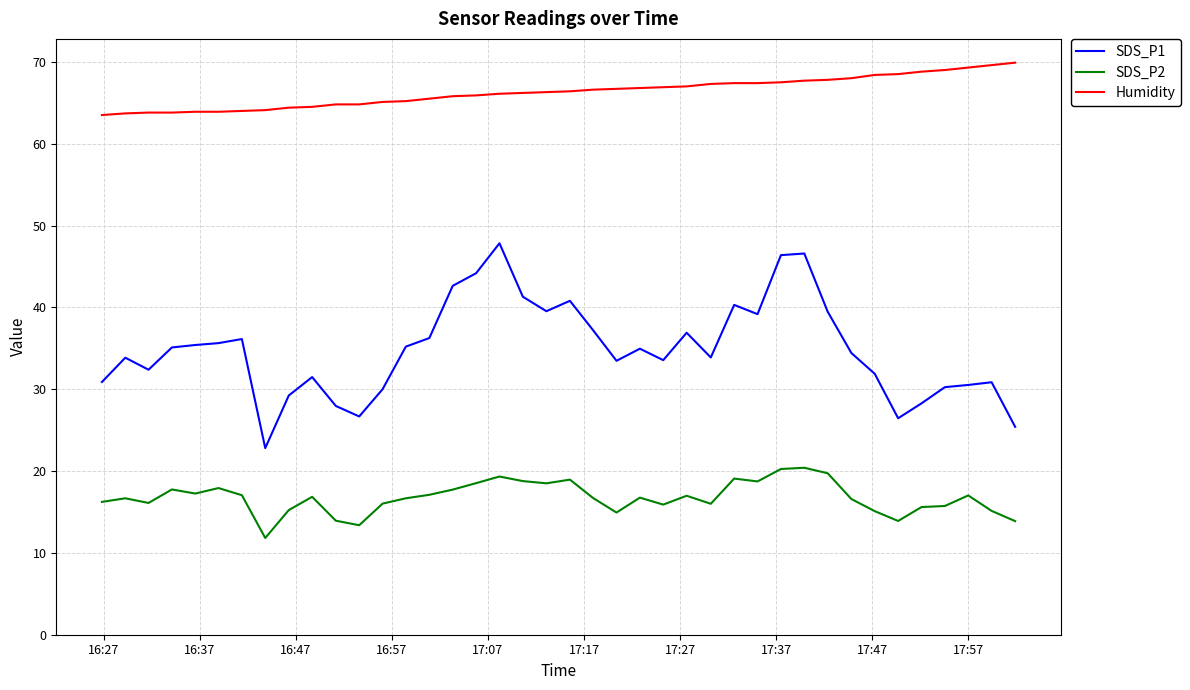

Which series has the largest range (max minus min)?

SDS_P1